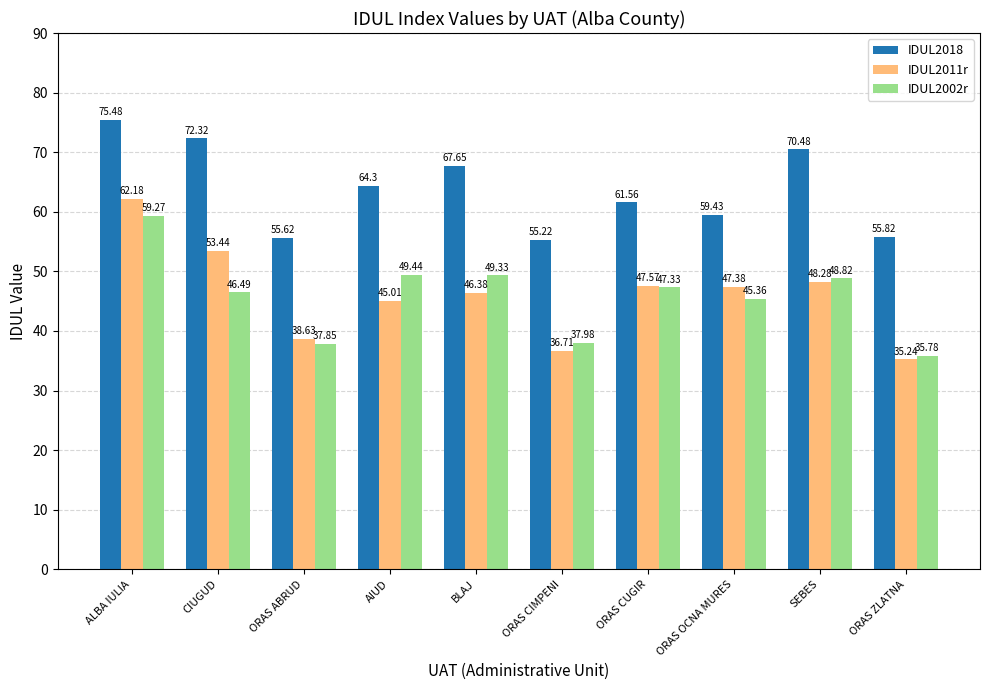

What is the difference between the IDUL2002r values at BLAJ and ORAS CUGIR?

2.0